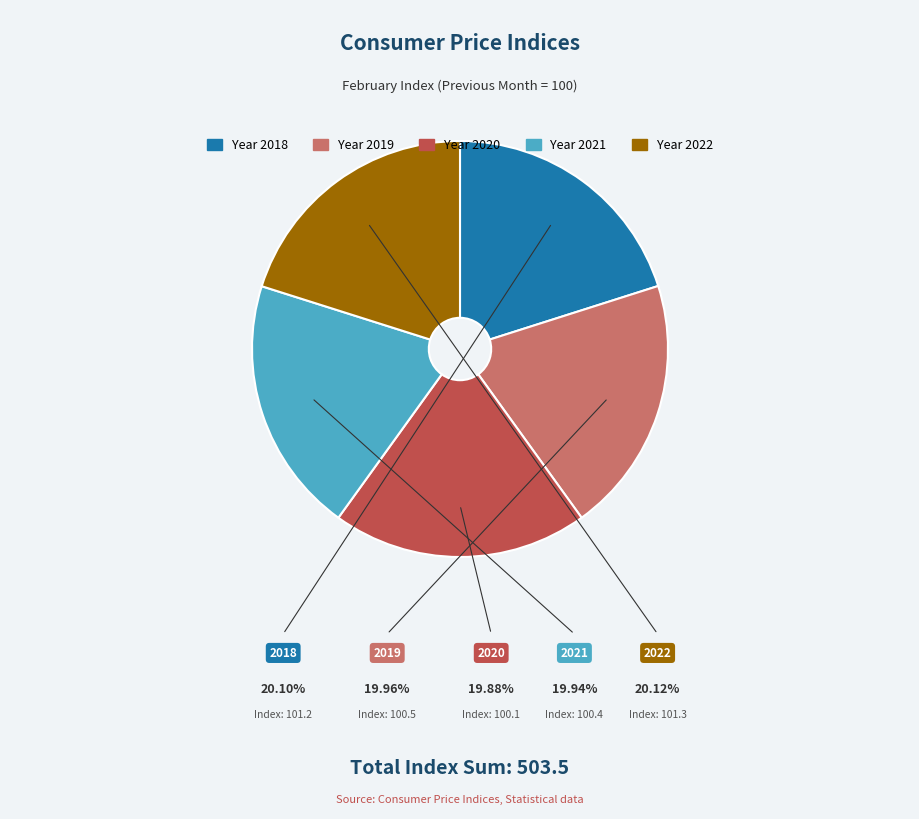

Is there any slice that represents more than half of the pie?

No